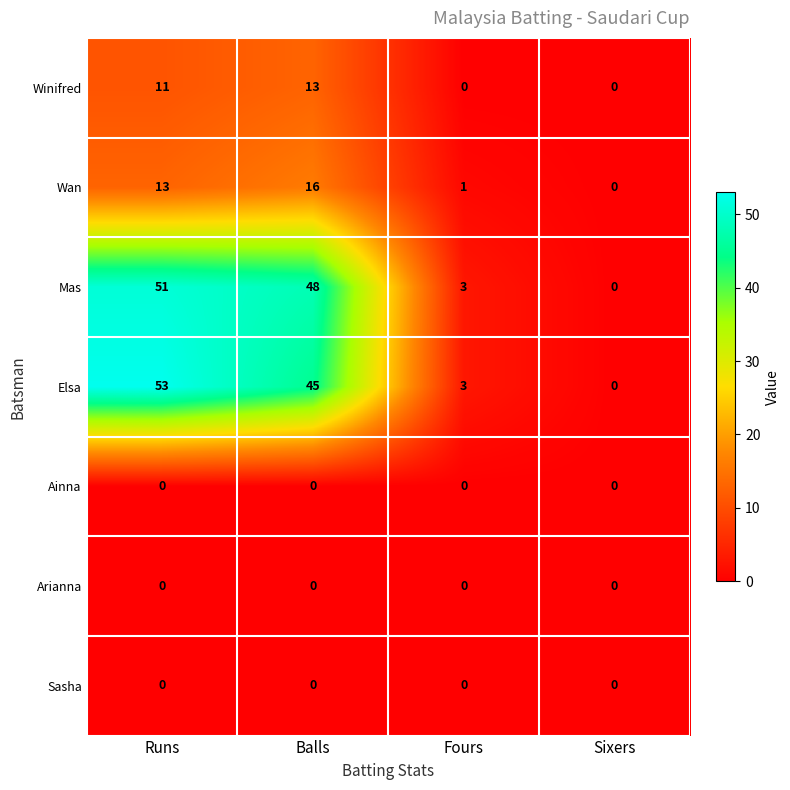

Which series has the largest range (max minus min)?

Elsa